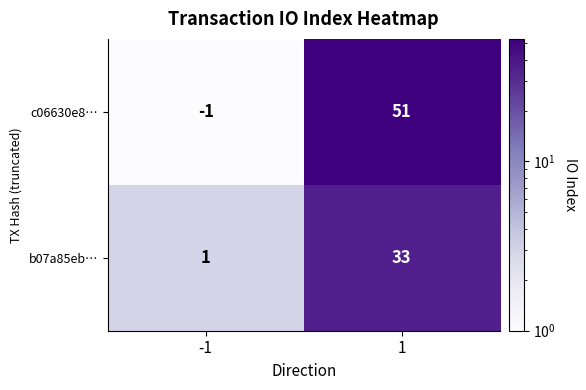

What is the difference between the highest and lowest values at 1?

18